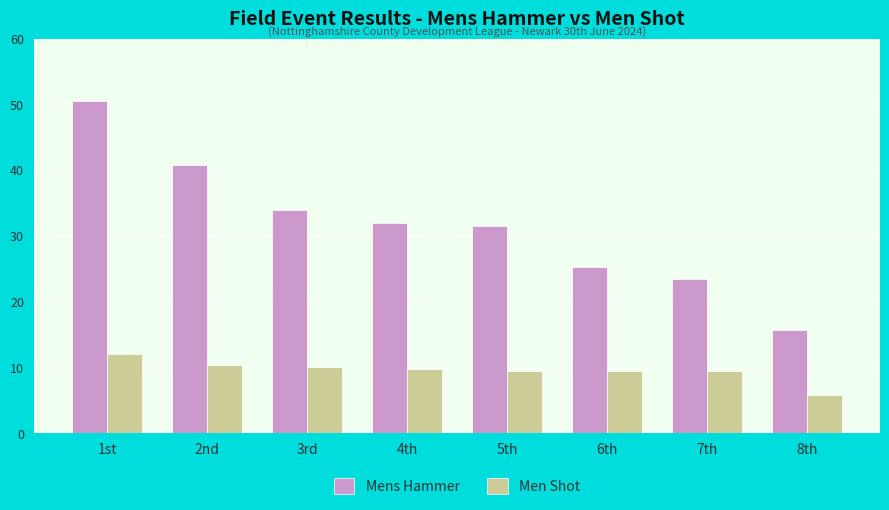

How many bars are there in each group?

2